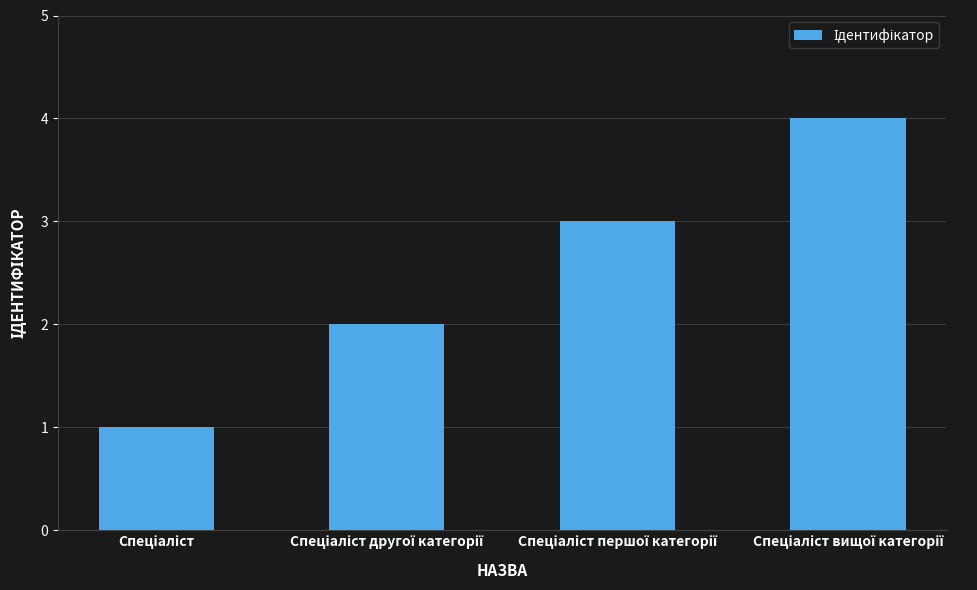

How many series are shown in this chart?

1